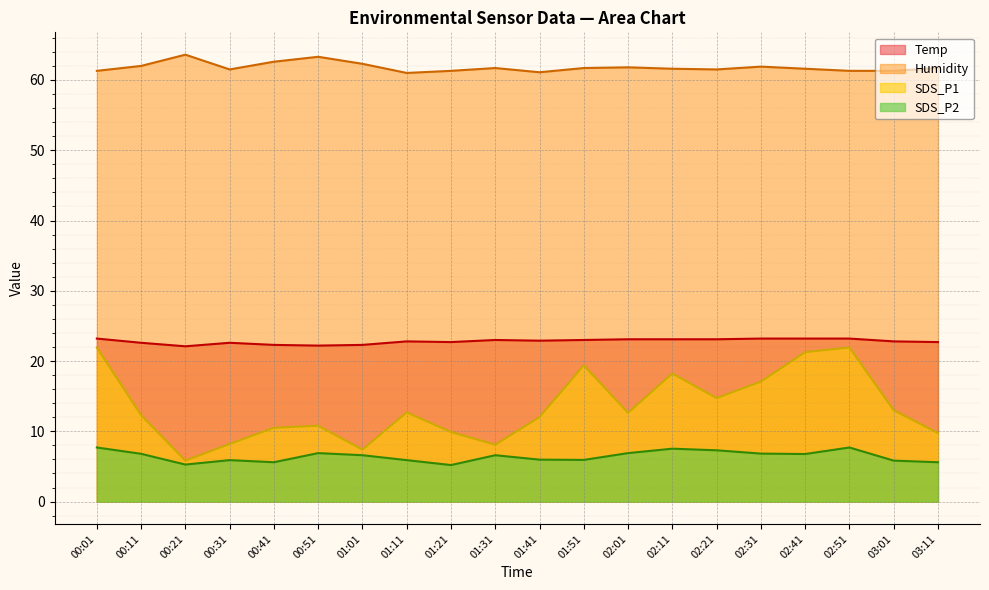

Is it true that SDS_P1 equals 21.9 at 00:00?

True